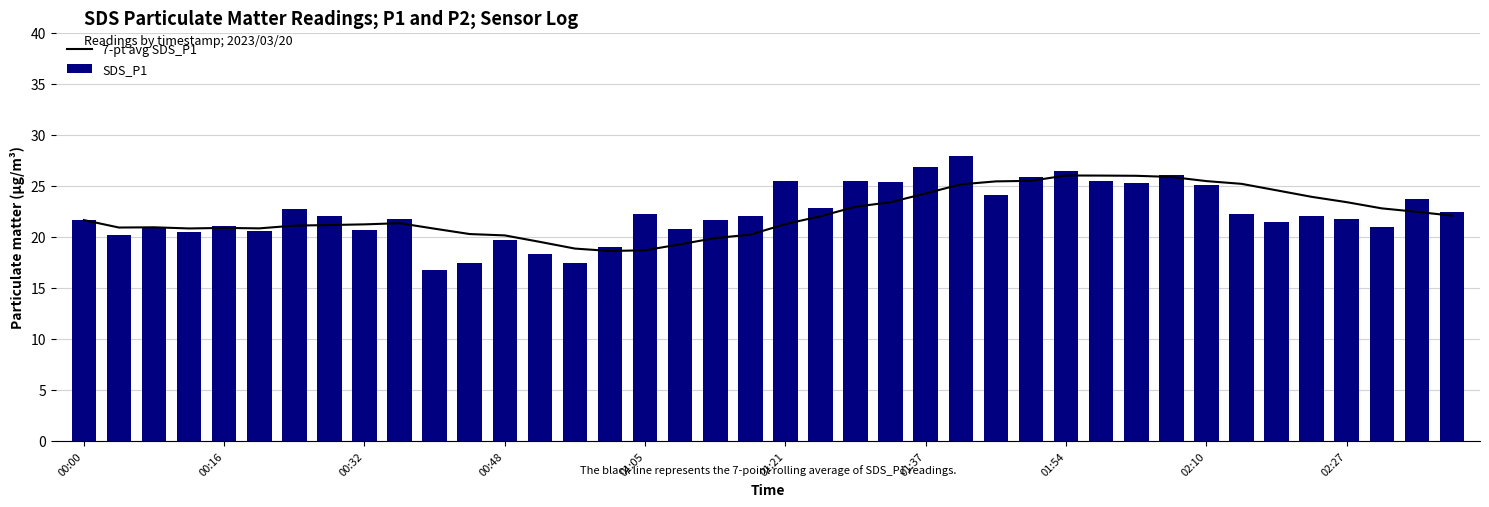

The value of SDS_P1 at 02:27 is 34.6. True or false?

False